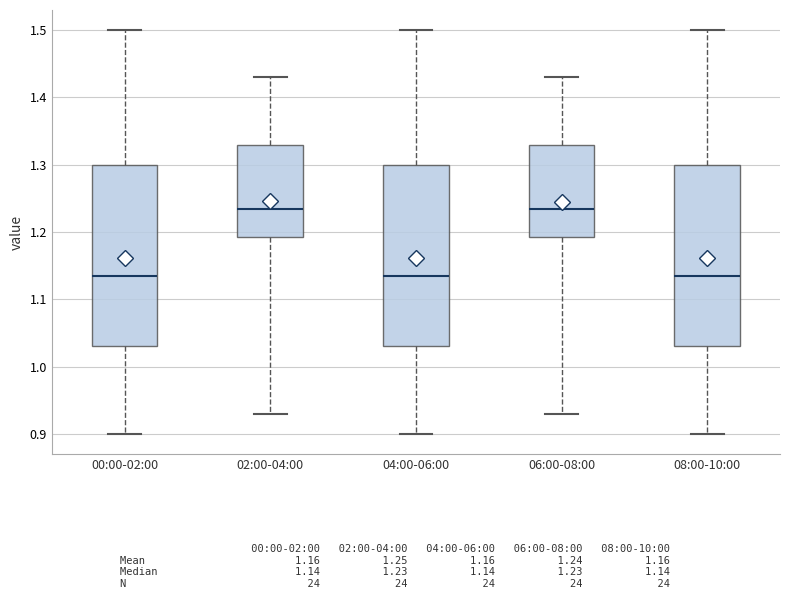

Reading left to right, read every box against the y-axis: the position of its median line, the range the box covers, and the ends of its whiskers. The values are not printed on the chart, so give them approximately, as read against the axis.

00:00-02:00: median 1.14, box 1.03 to 1.30, whiskers 0.90 to 1.50
02:00-04:00: median 1.24, box 1.19 to 1.33, whiskers 0.93 to 1.43
04:00-06:00: median 1.14, box 1.03 to 1.30, whiskers 0.90 to 1.50
06:00-08:00: median 1.24, box 1.19 to 1.33, whiskers 0.93 to 1.43
08:00-10:00: median 1.14, box 1.03 to 1.30, whiskers 0.90 to 1.50